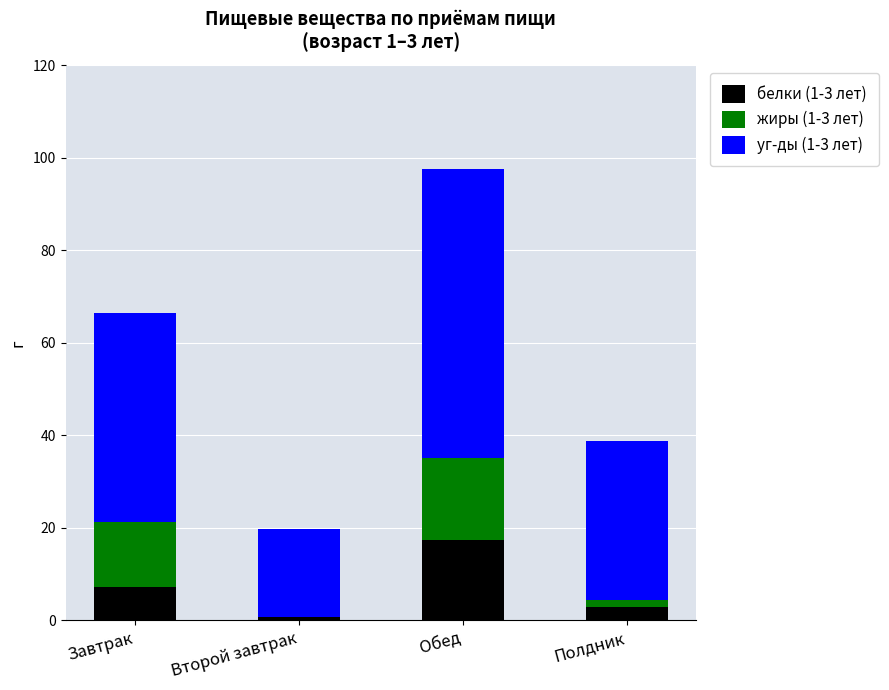

What is the sum of all белки (1-3 лет) values?

28.3